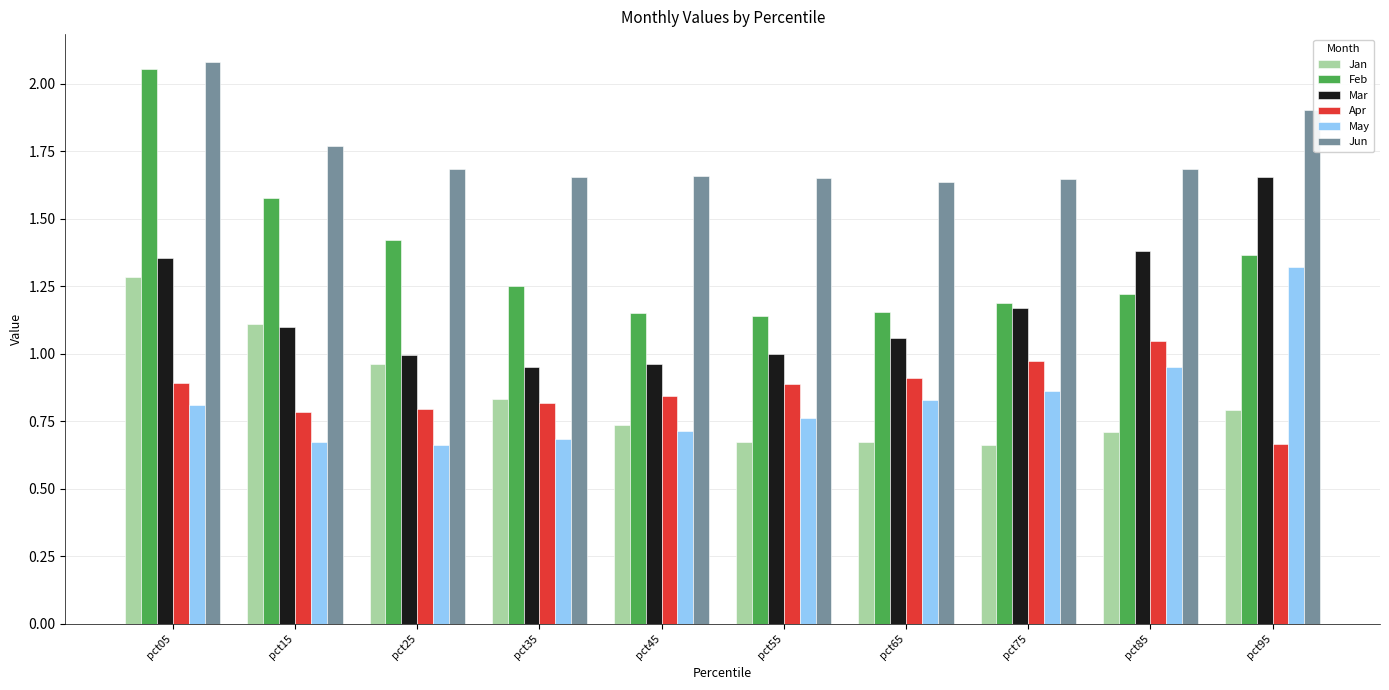

Rank the series at pct55 from lowest to highest value.

Jan, May, Apr, Mar, Feb, Jun